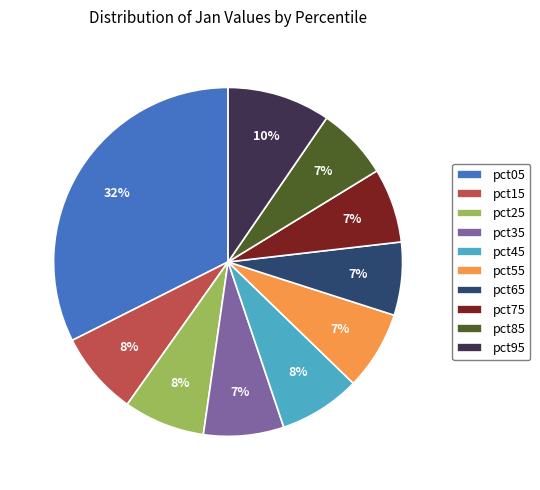

True or false: pct95 accounts for 10% of the total.

True